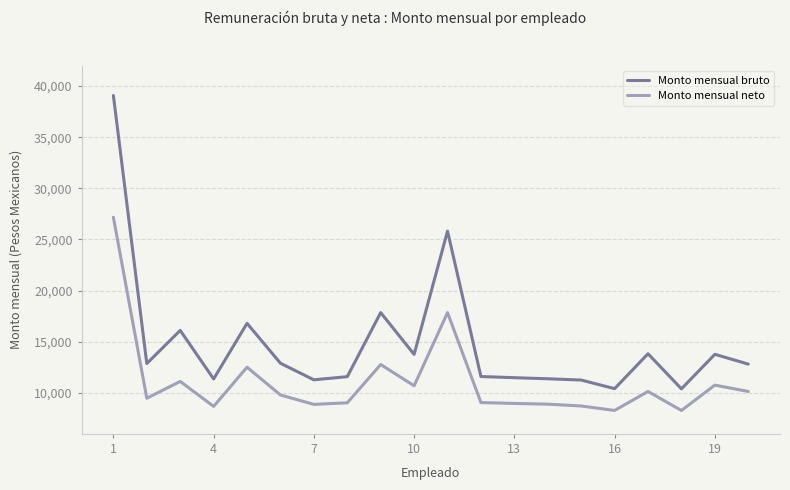

Which series has the widest spread of values?

Monto mensual bruto